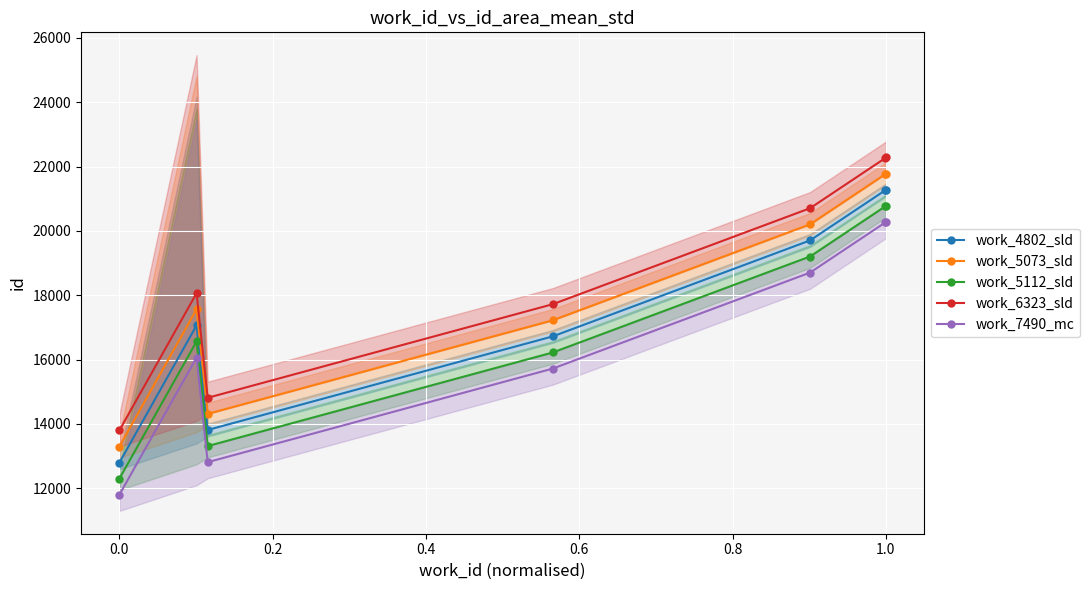

Rank the series by their maximum value, from lowest to highest.

work_7490_mc, work_5112_sld, work_4802_sld, work_5073_sld, work_6323_sld